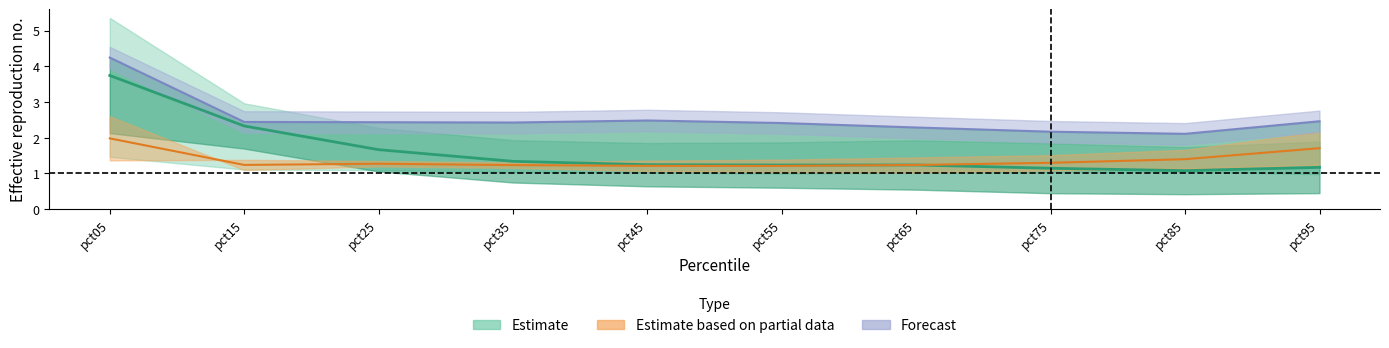

What is the difference between the Jul values at pct15 and pct45?

1.1